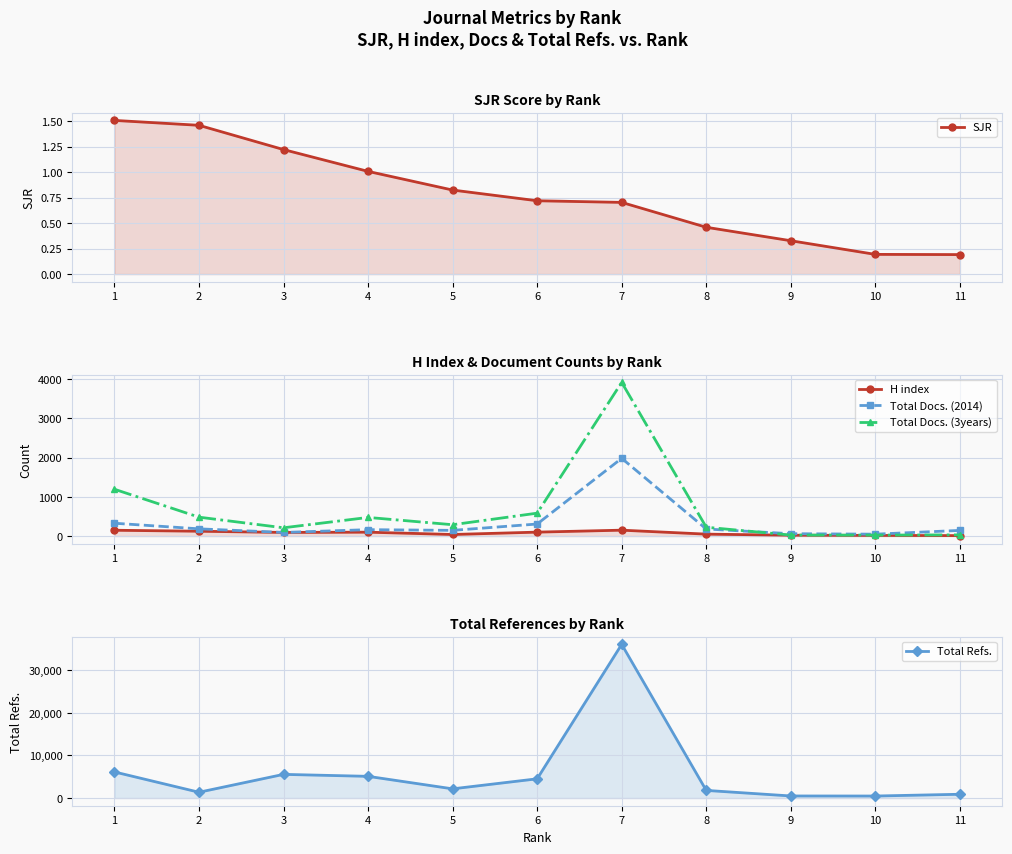

What is the value of the H index point at the 7th from the left?

150.0